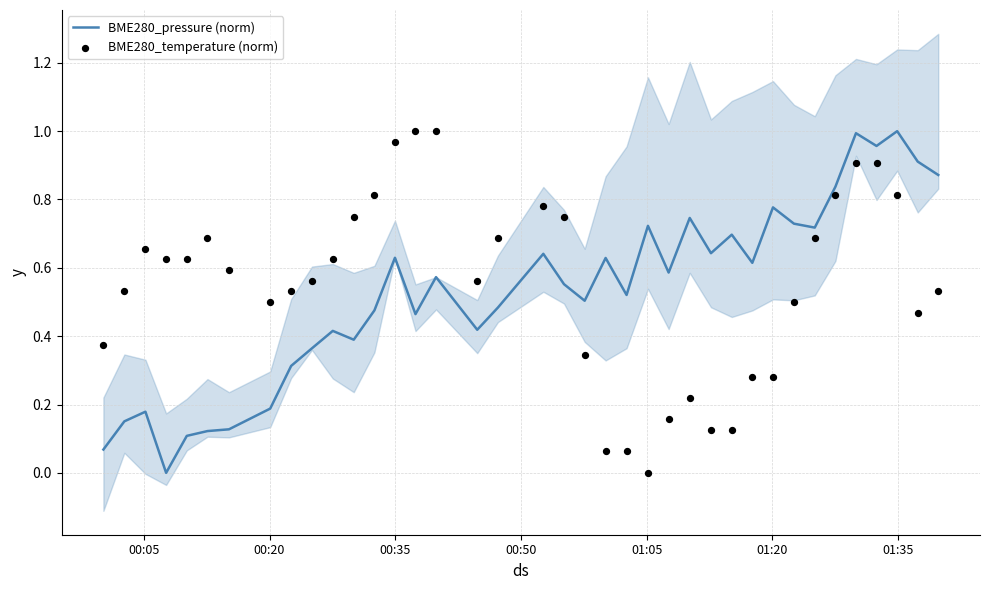

Which series contains the lowest Y value?

BME280_pressure (norm)